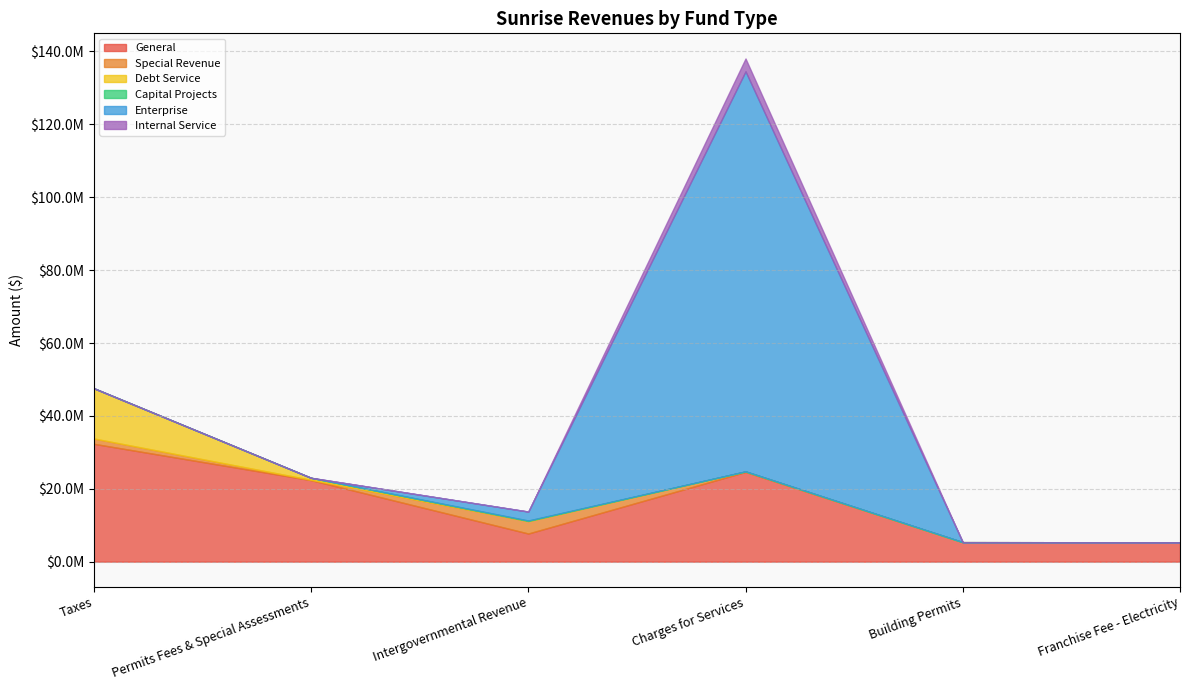

How many values in the Debt Service series exceed 0?

2